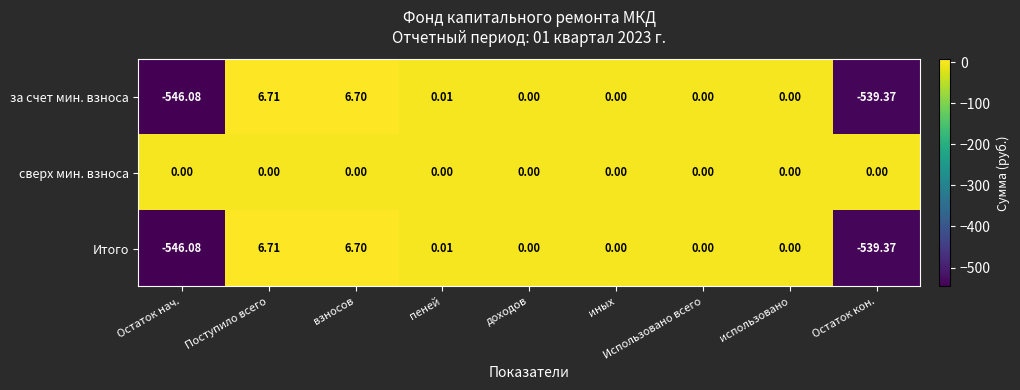

Which category has the highest value in the Итого series?

Поступило всего